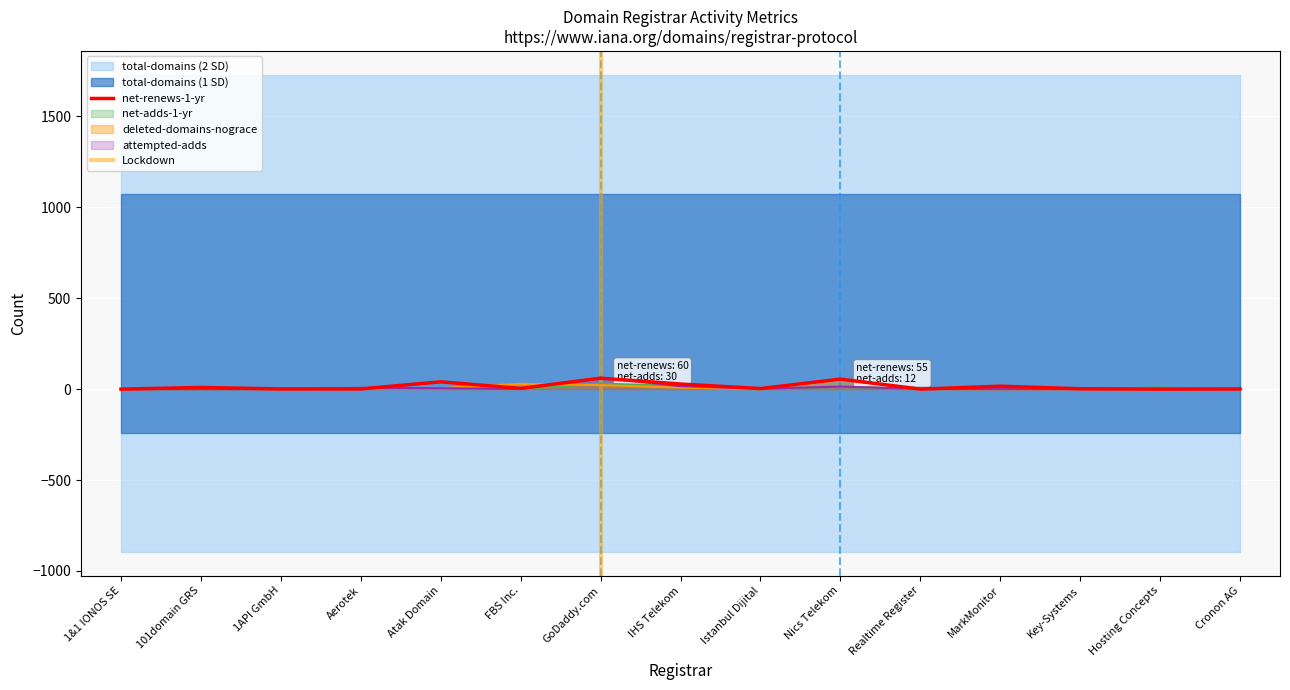

What is the label of the 5th point from the right?

Realtime Register